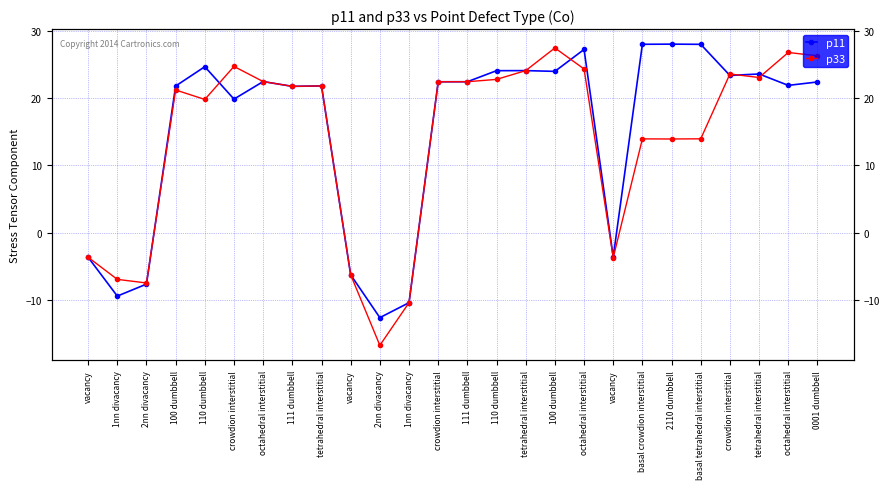

Does the chart have visible grid lines?

Yes